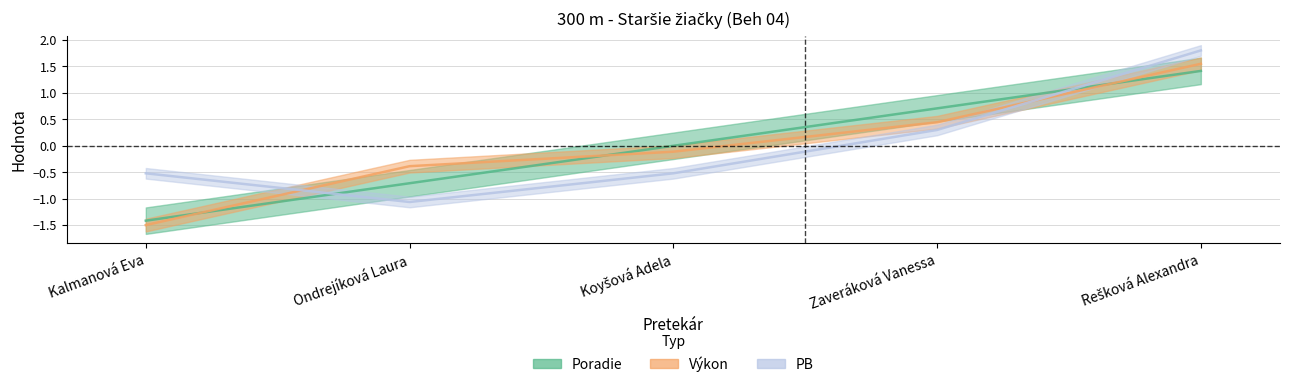

How many data points does each series have?

5